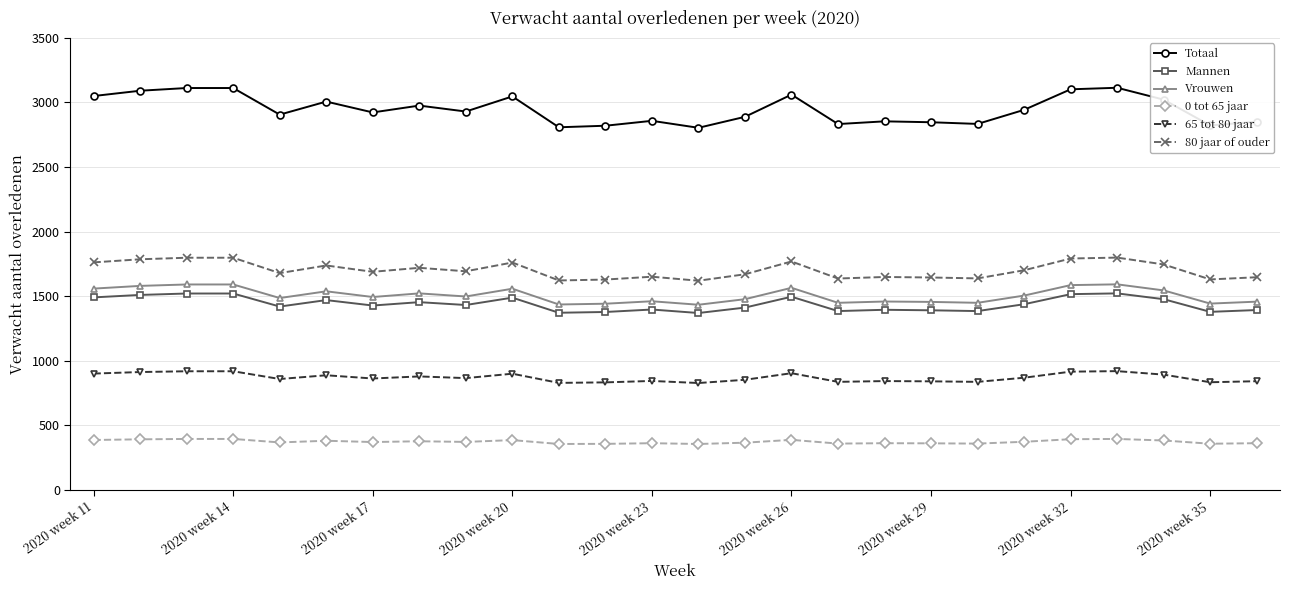

How many data points does each series have?

26